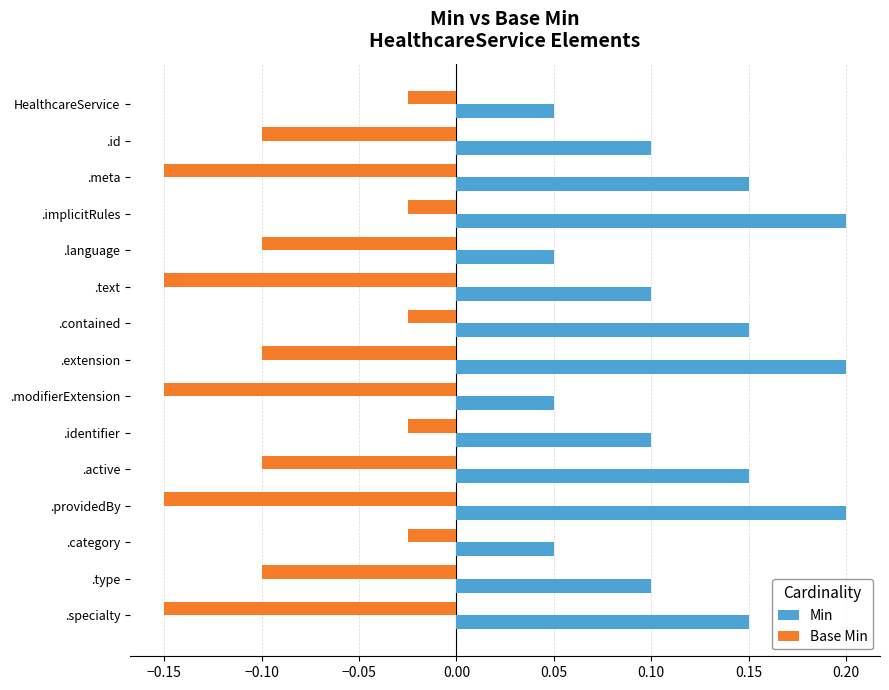

At which category is the sum across all series the highest?

.implicitRules